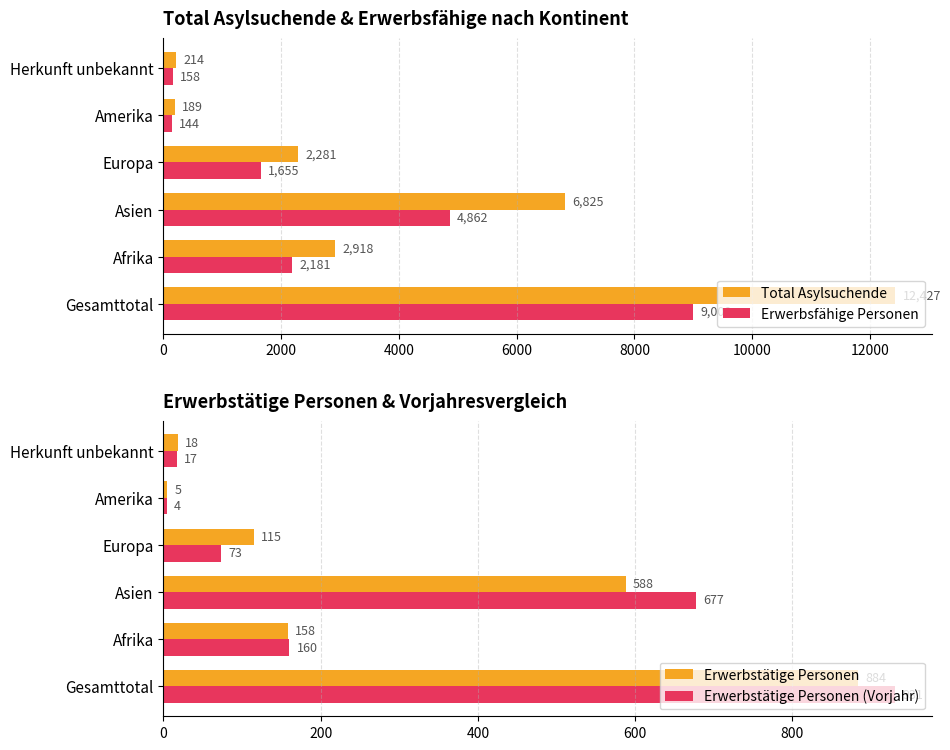

Is it true that Erwerbstätige Personen equals 588 at Asien?

True